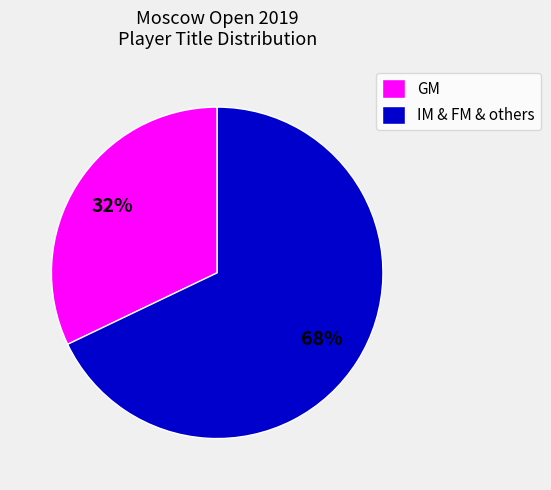

Is there any slice that represents more than half of the pie?

Yes